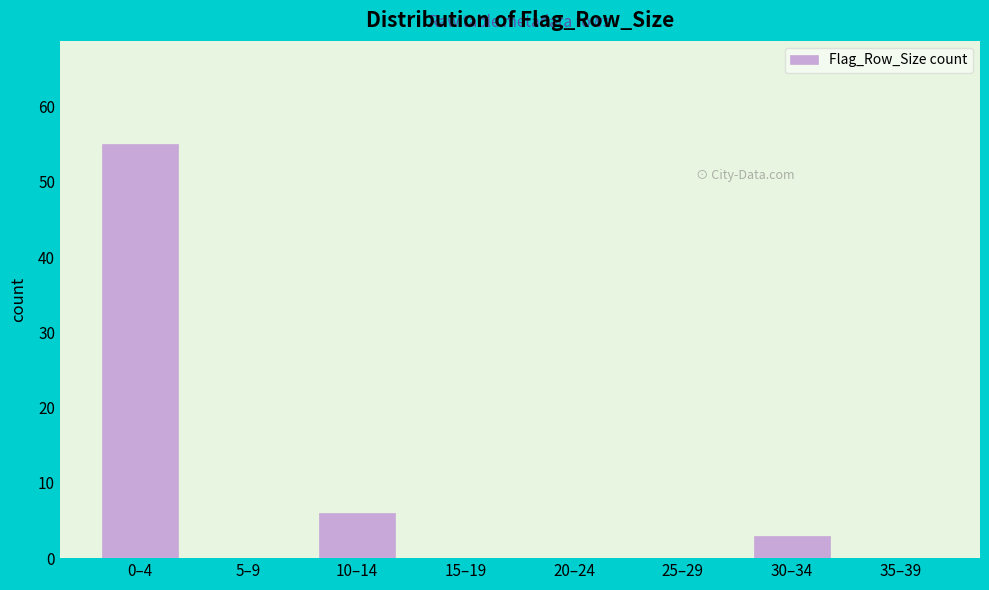

Reading left to right, extract all data points from this chart.

0–4=55	5–9=0	10–14=6	15–19=0	20–24=0	25–29=0	30–34=3	35–39=0